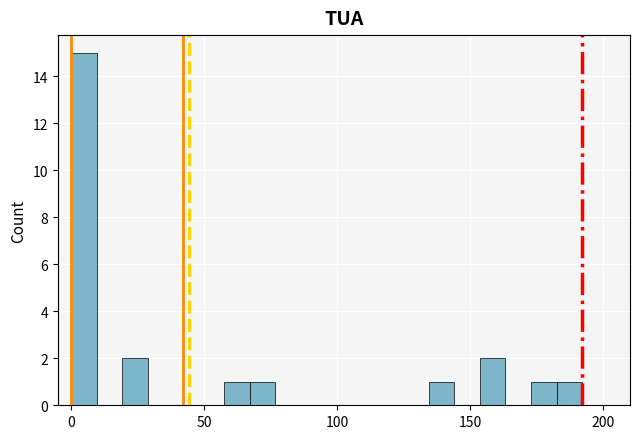

Around what value on the x-axis is the tallest bar? Give the approximate position of its centre, as read against the axis.

5